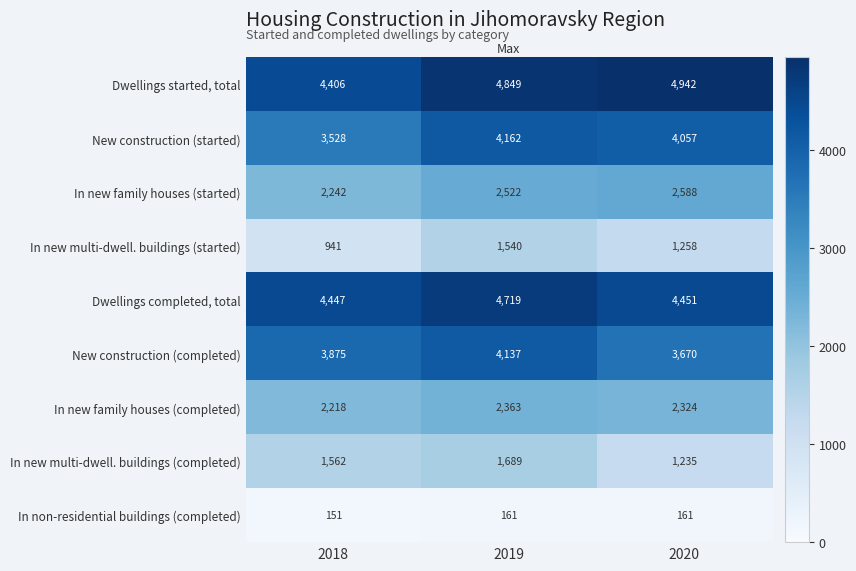

Rank the series by their maximum value, from lowest to highest.

In non-residential buildings (completed), In new multi-dwell. buildings (started), In new multi-dwell. buildings (completed), In new family houses (completed), In new family houses (started), New construction (completed), New construction (started), Dwellings completed, total, Dwellings started, total